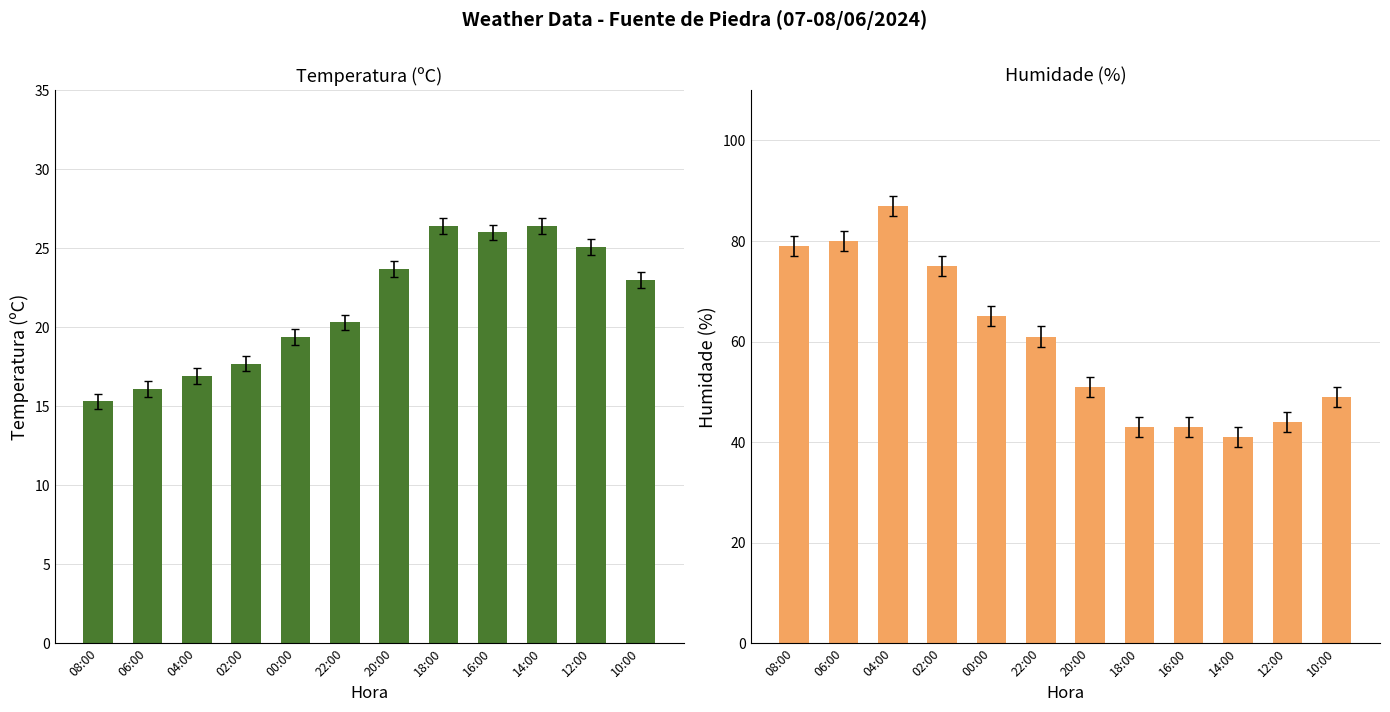

Are the bars horizontal?

No